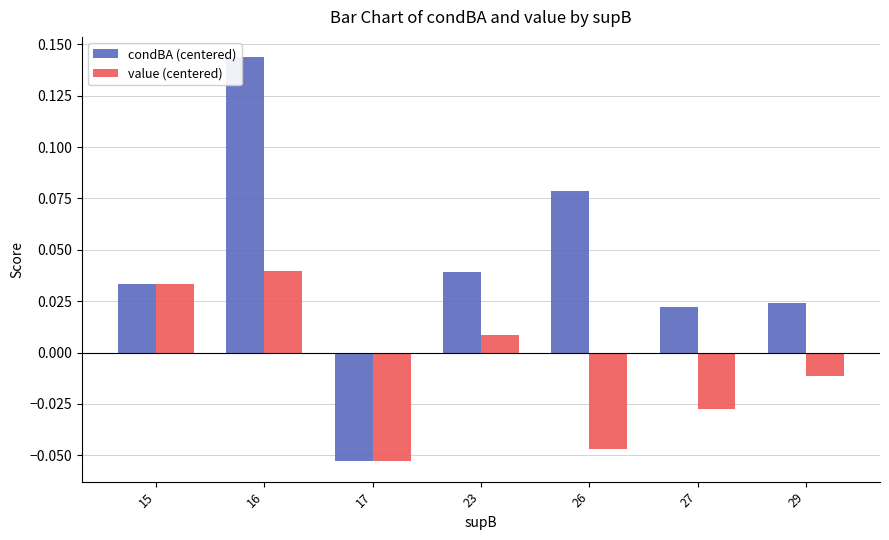

How many bars are there in total?

14